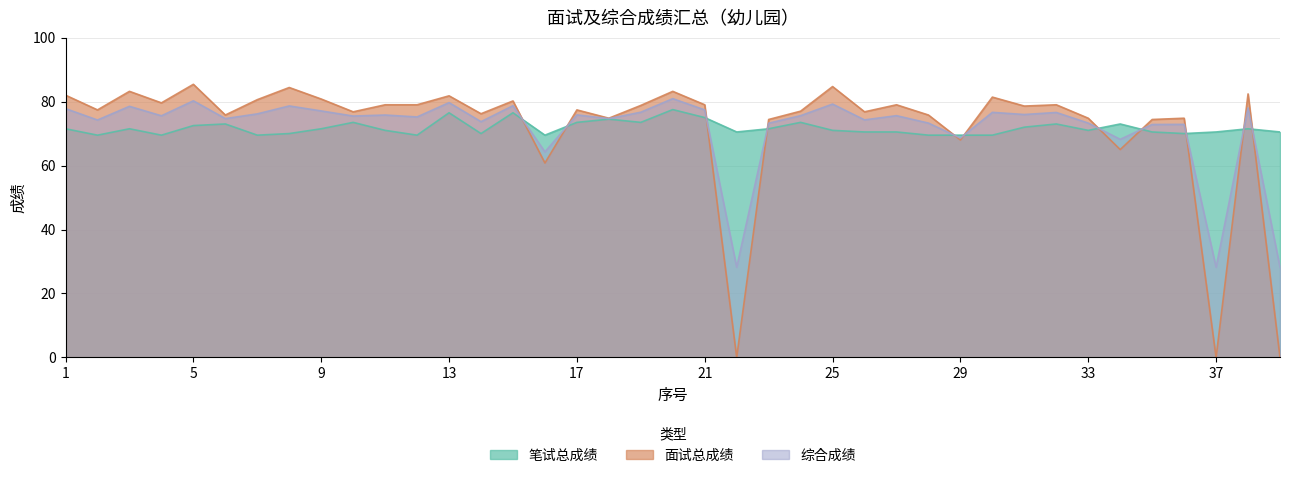

What is the average value of the 笔试总成绩 series?

71.7